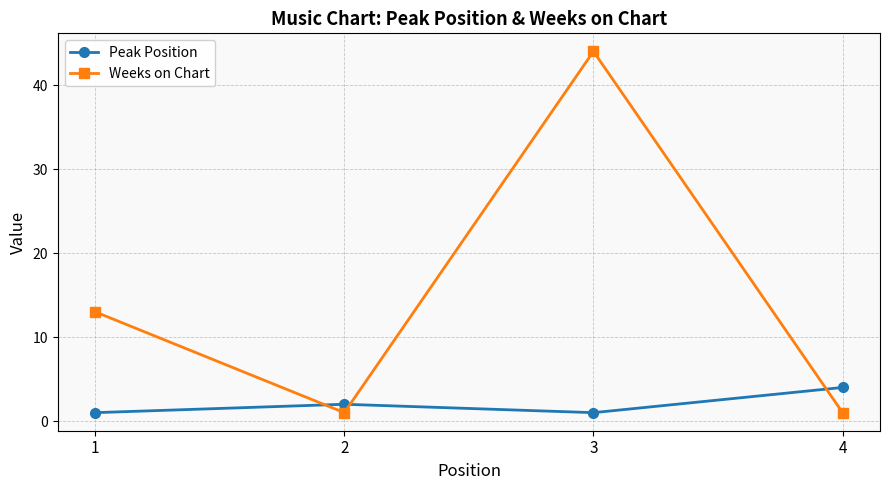

At which category is the sum across all series the highest?

3